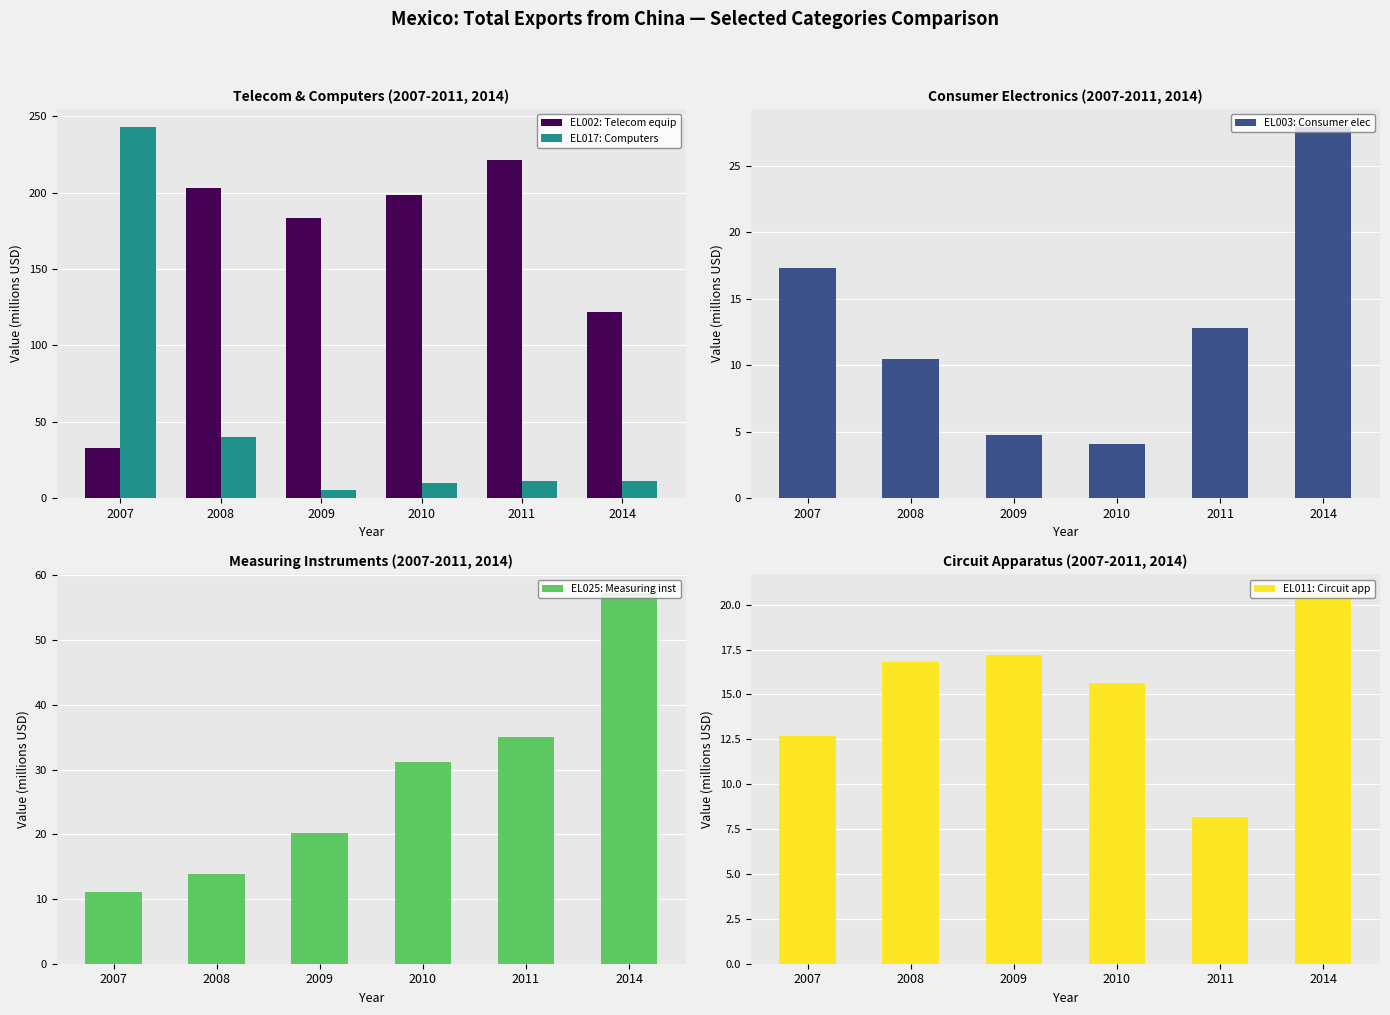

At which category is the sum across all series the highest?

2007